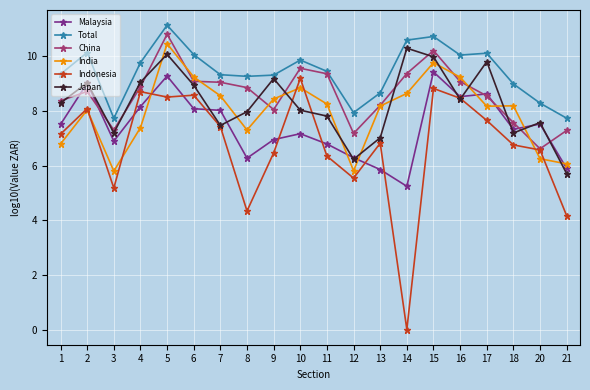

Which category has the lowest value across all series?

14